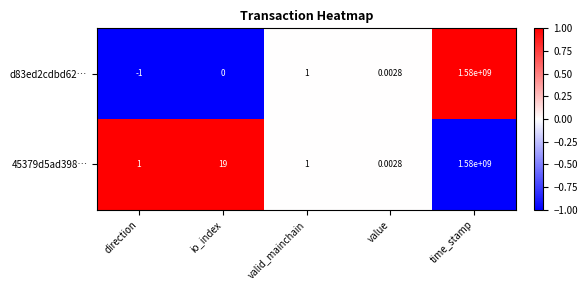

Where is d83ed2cdbd62… nearest to the value 789999999?

valid_mainchain